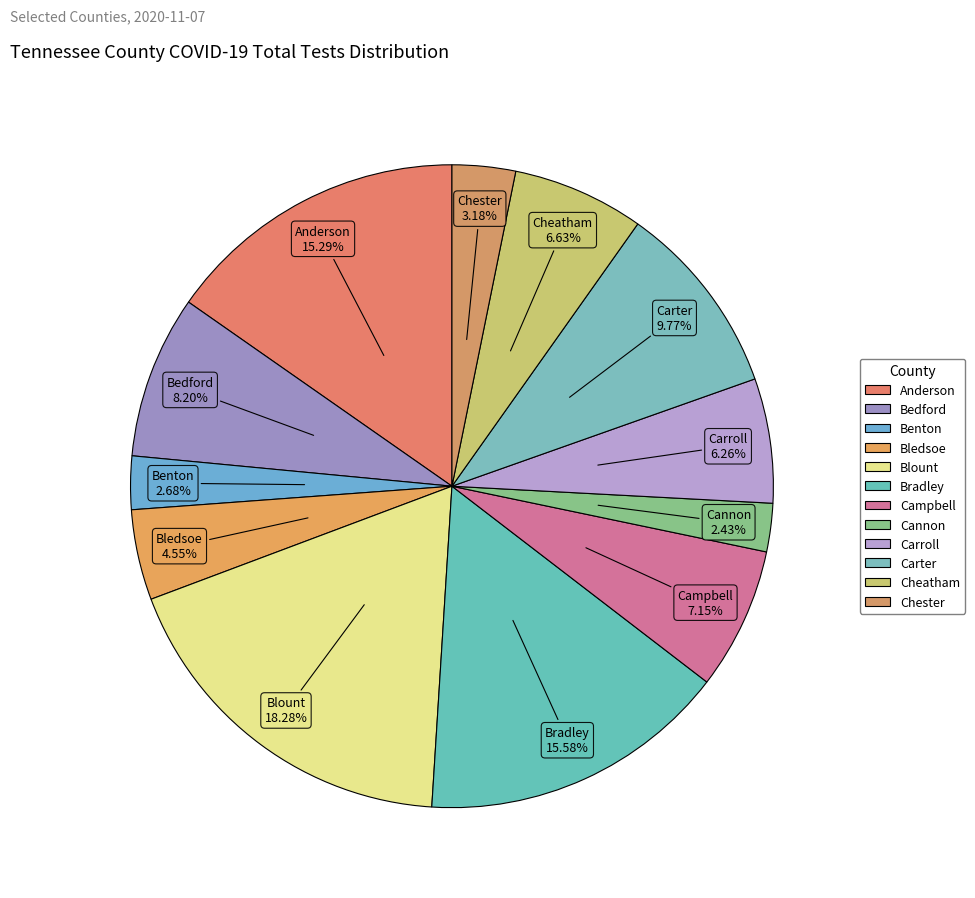

To the nearest percent, what is the average slice percentage?

8%